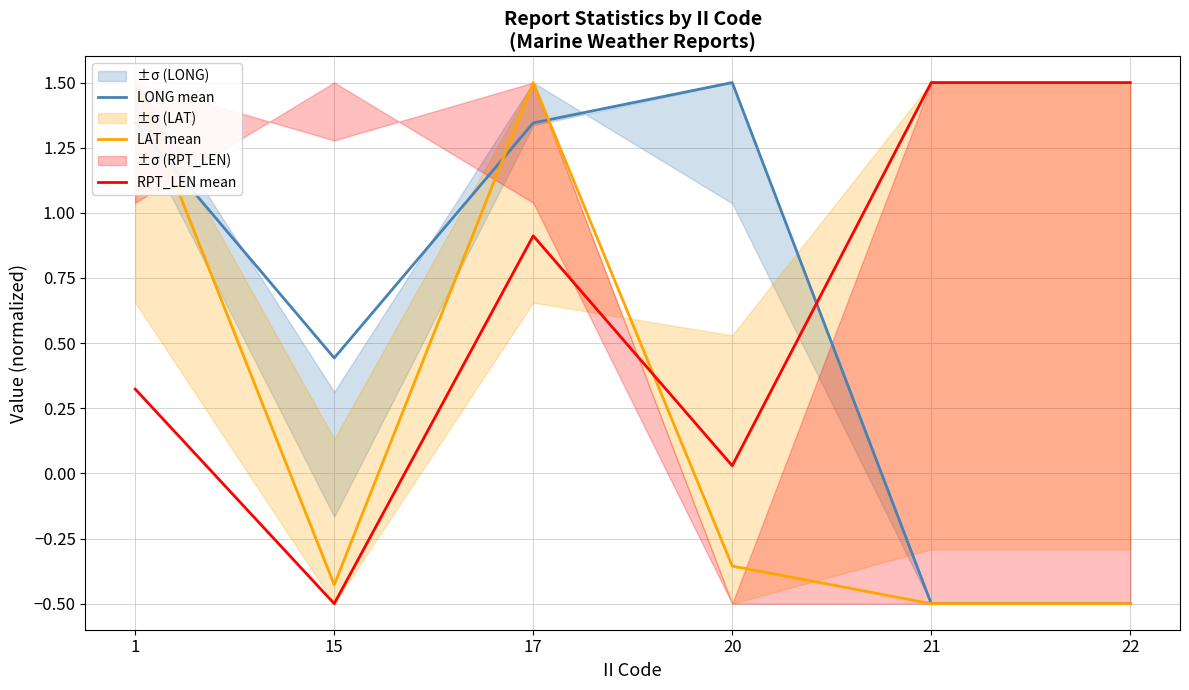

Does the chart have visible grid lines?

Yes